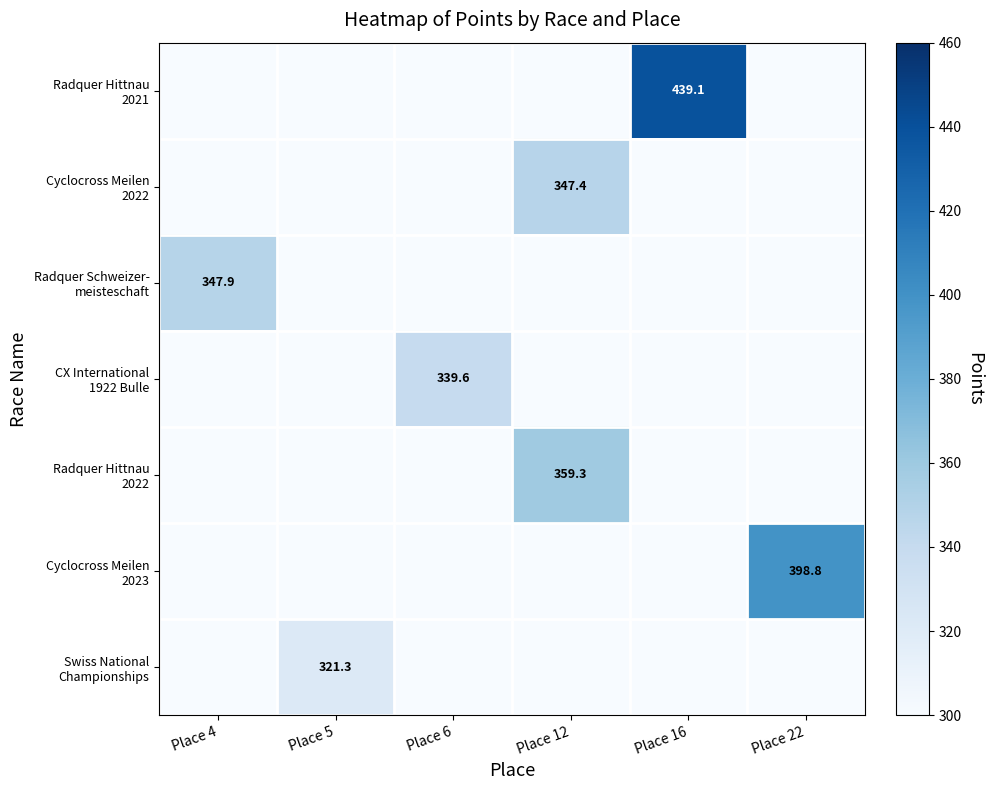

At how many categories does at least one series exceed 297?

6